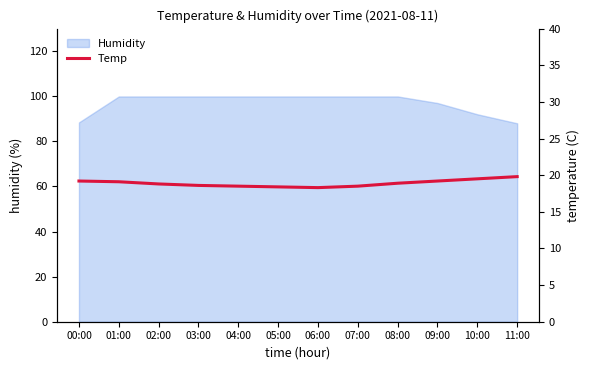

Reading left to right, extract all data points from this chart.

00:00=19.2	01:00=19.1	02:00=18.8	03:00=18.6	04:00=18.5	05:00=18.4	06:00=18.3	07:00=18.5	08:00=18.9	09:00=19.2	10:00=19.5	11:00=19.8